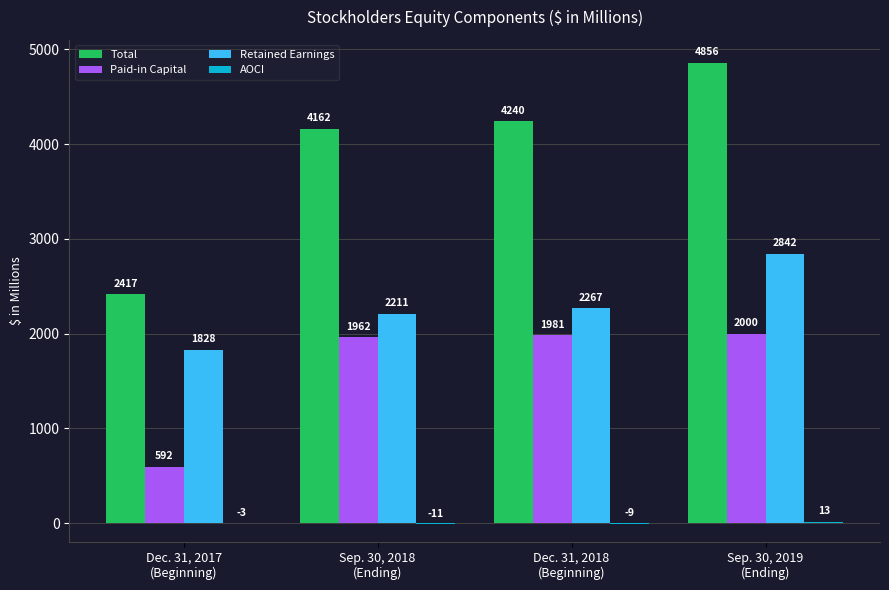

How many groups of bars are there?

4